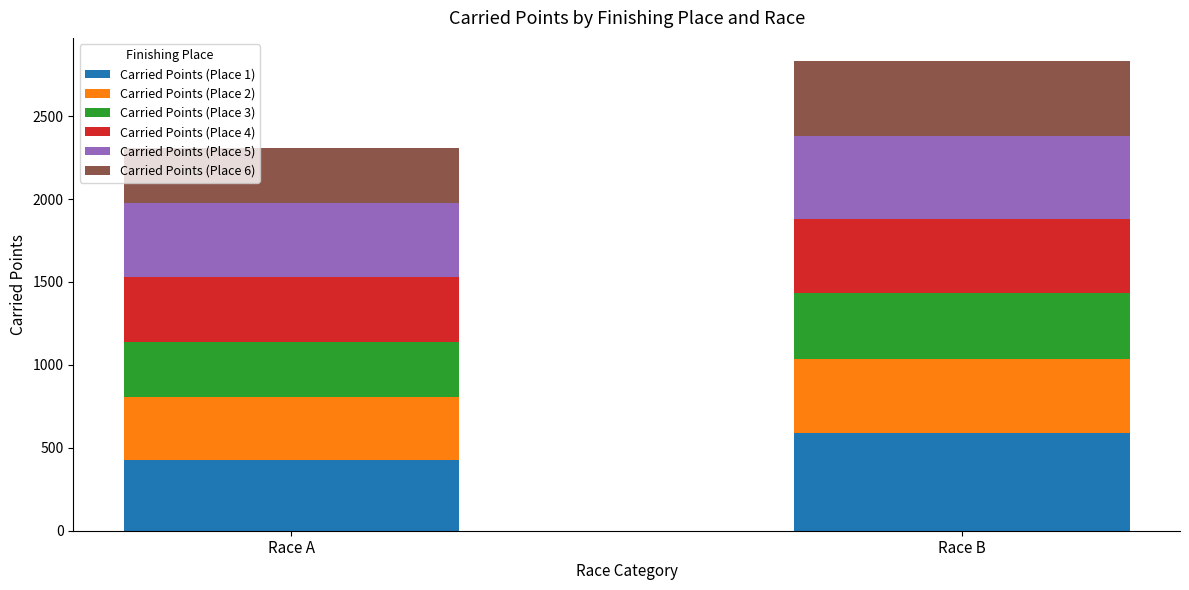

At which category is the sum across all series the highest?

Race B